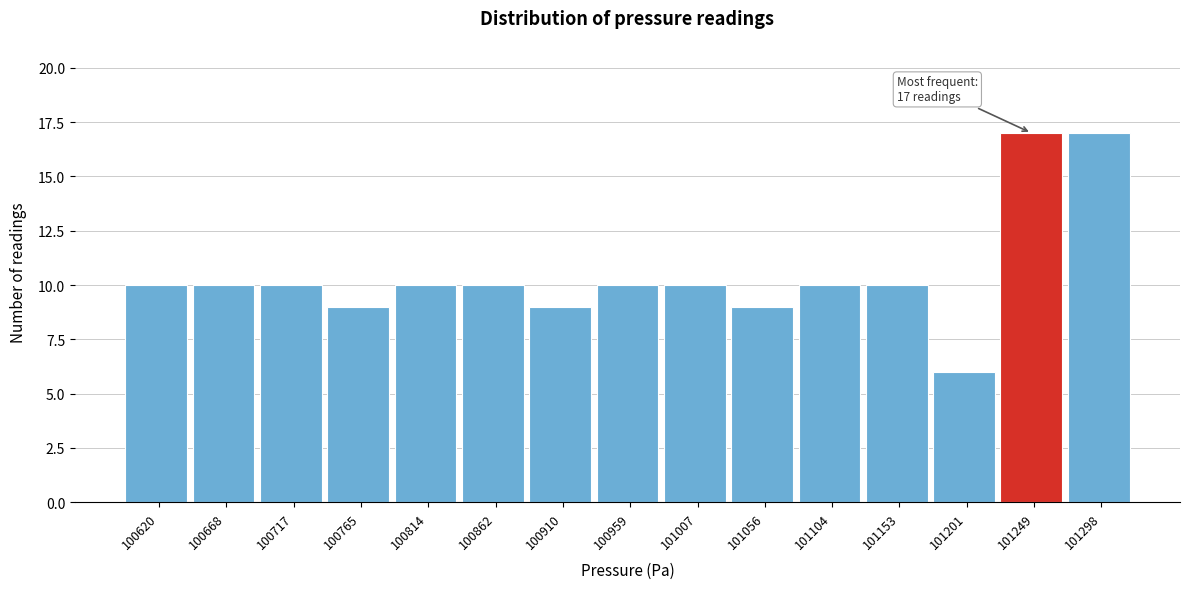

Reading right to left, list all the values displayed in this chart.

17	17	6	10	10	9	10	10	9	10	10	9	10	10	10